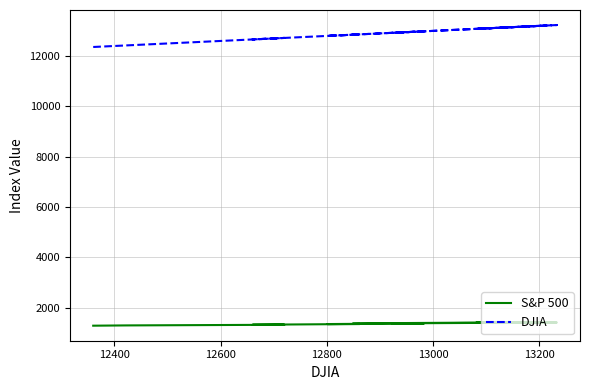

What is the maximum value shown in the chart?

13233